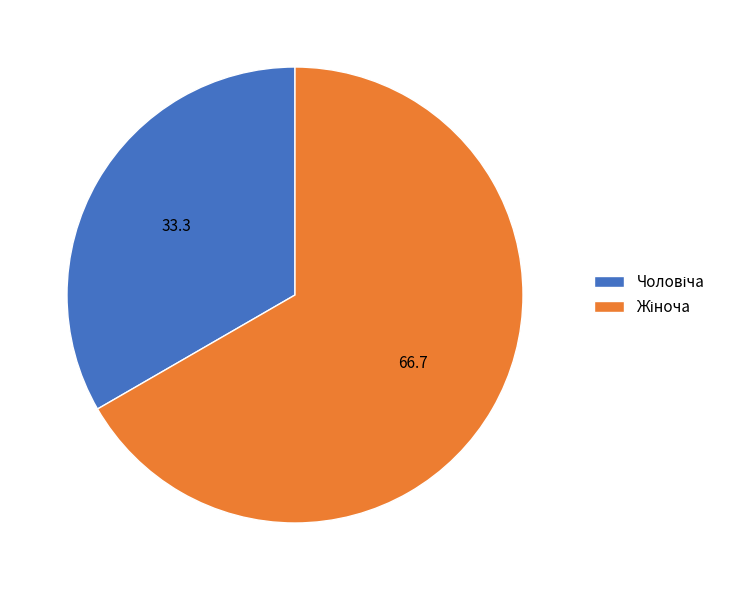

Which slice is the largest?

Жіноча